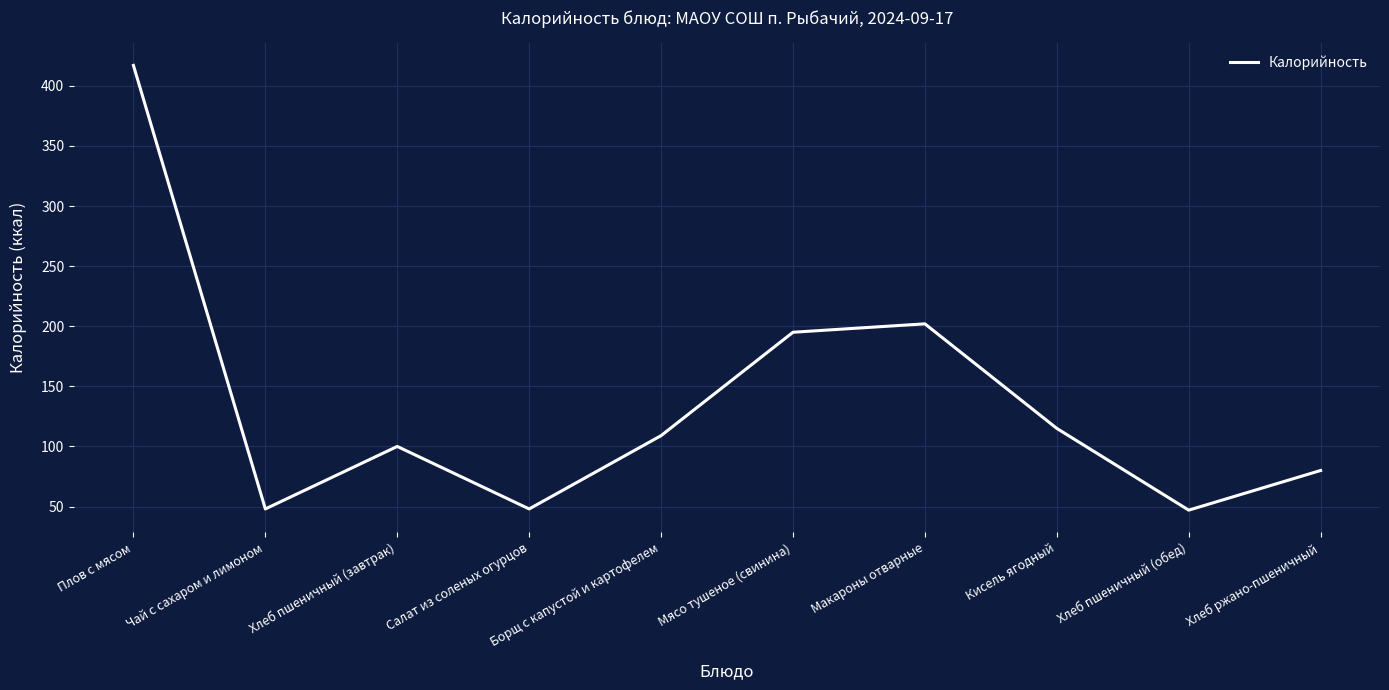

Approximately how many times larger is the value at Кисель ягодный compared to Борщ с капустой и картофелем?

1.1